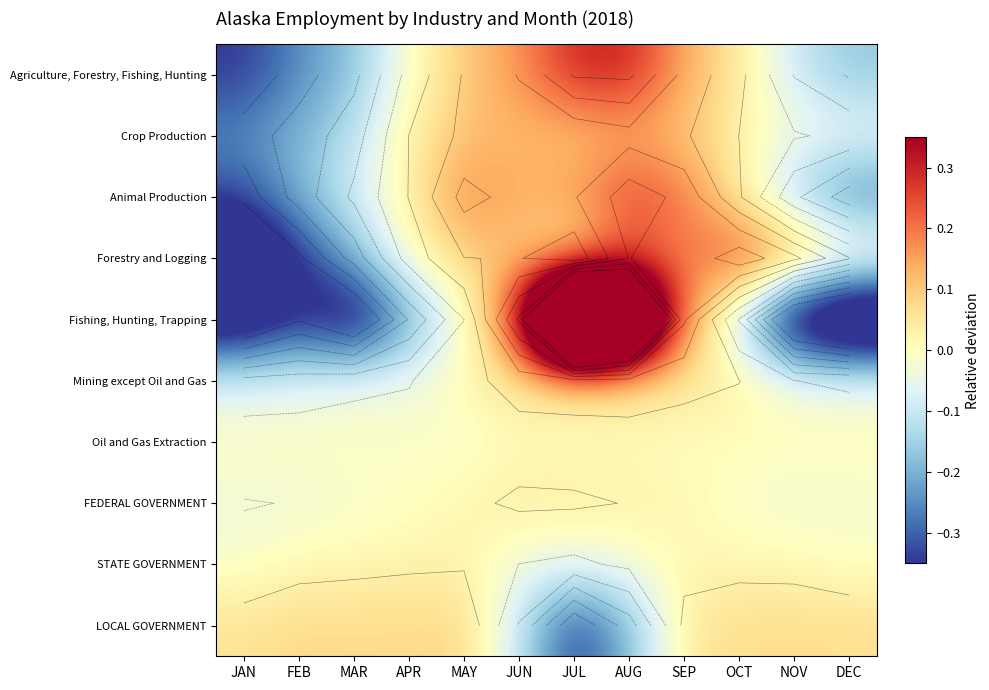

Which category has the lowest value in the STATE GOVERNMENT series?

JUL